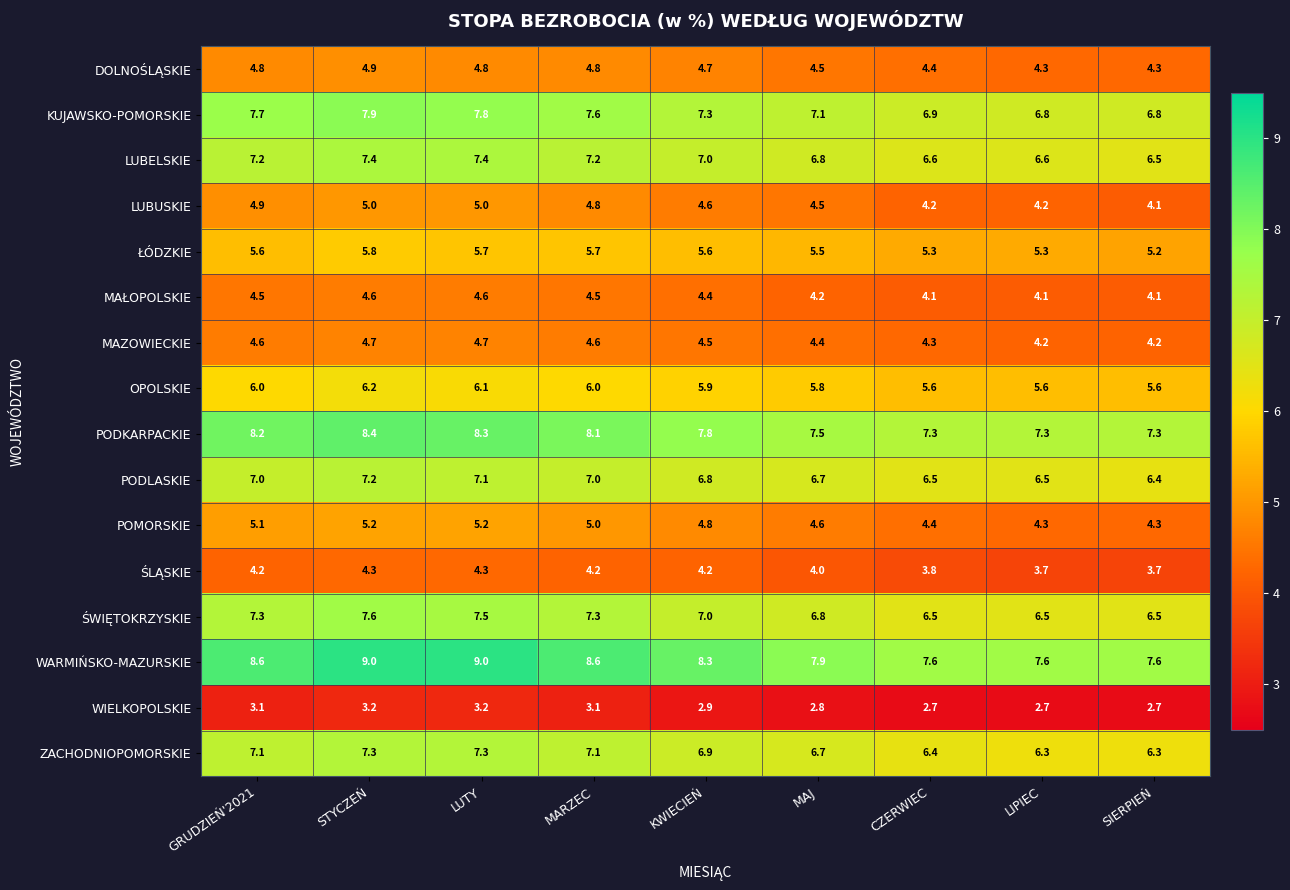

The POMORSKIE series shows 5.1 at GRUDZIEŃ'2021. True or false?

True